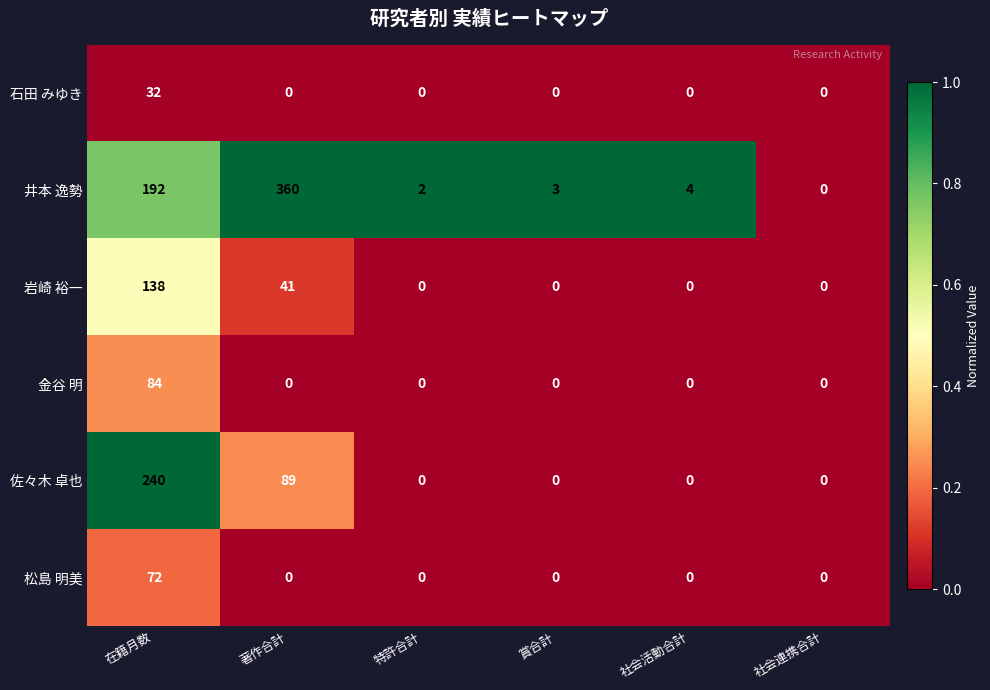

Is it true that 佐々木 卓也 equals -80 at 特許合計?

False